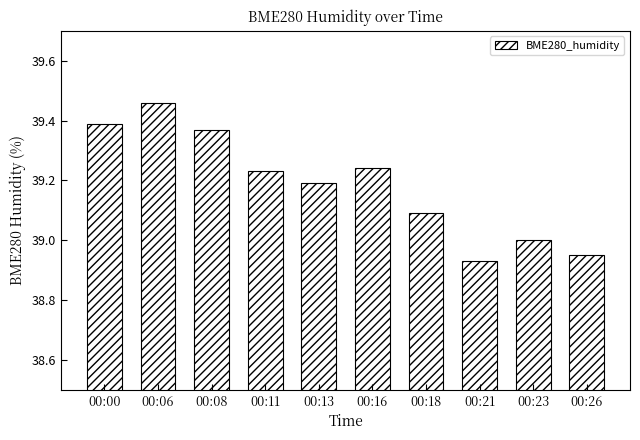

Are the bars grouped side by side (vs. stacked)?

No